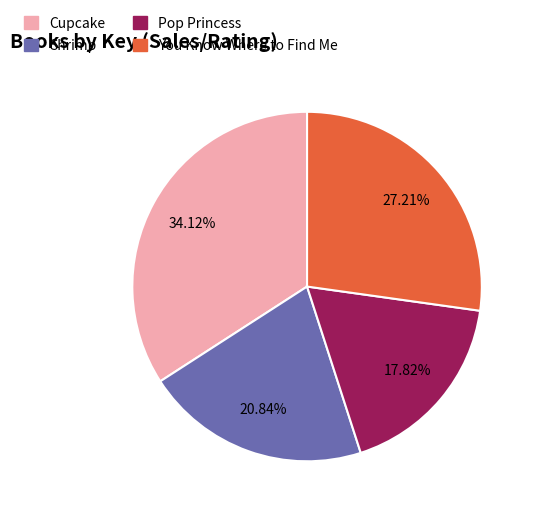

To the nearest percent, what is the average slice percentage?

25%